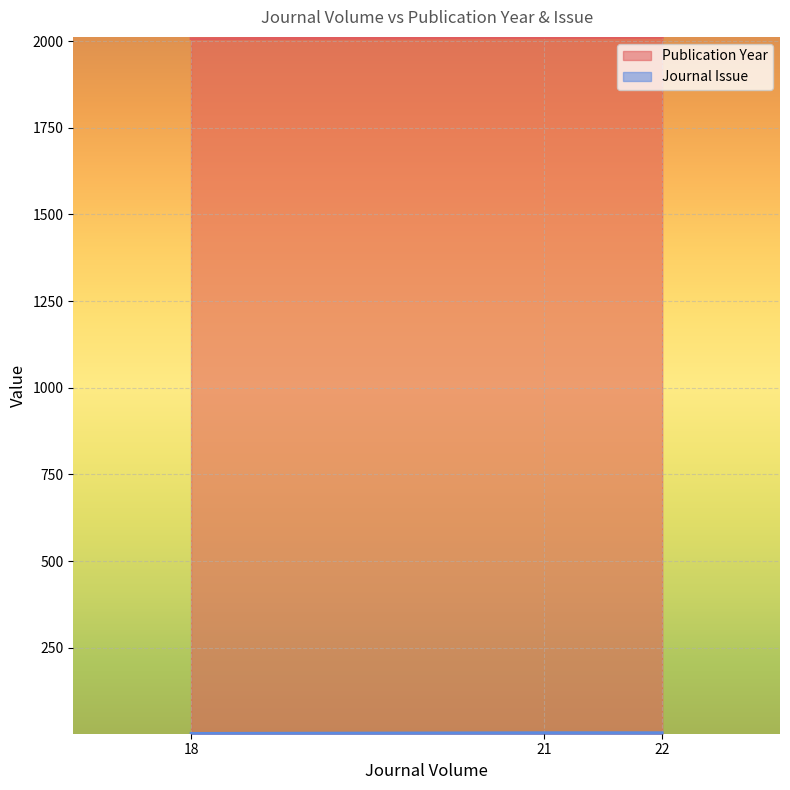

True or false: Journal Issue has a value of 3 at 18.

True